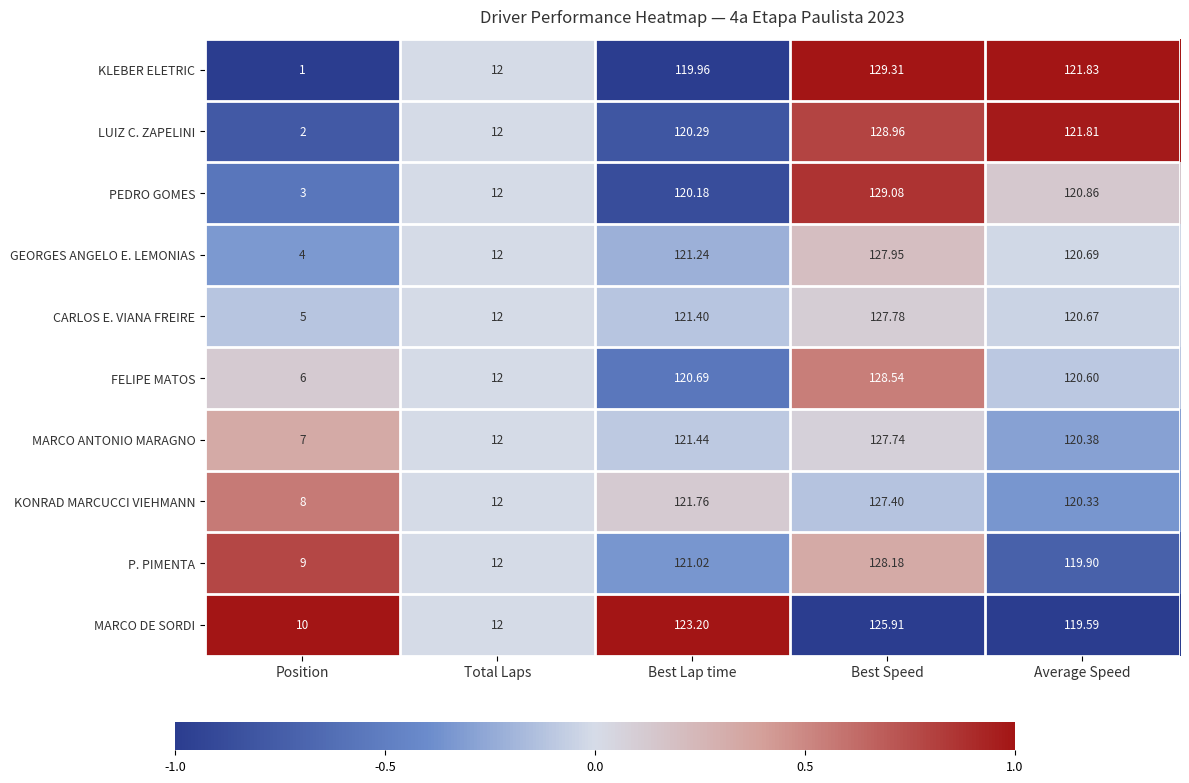

At which label does KONRAD MARCUCCI VIEHMANN reach its minimum?

Position